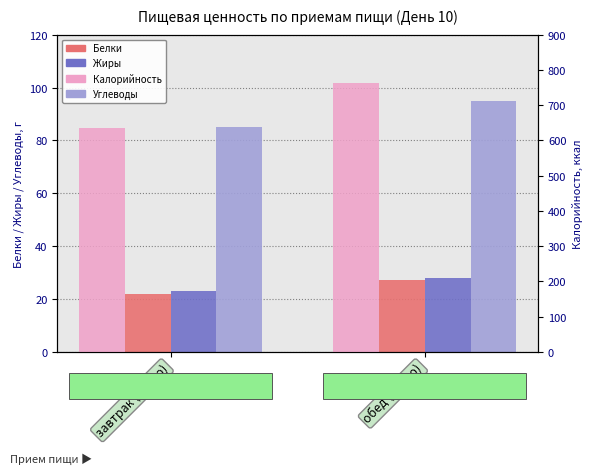

What is the sum of the Жиры values at завтрак (Итого) and обед (Итого)?

51